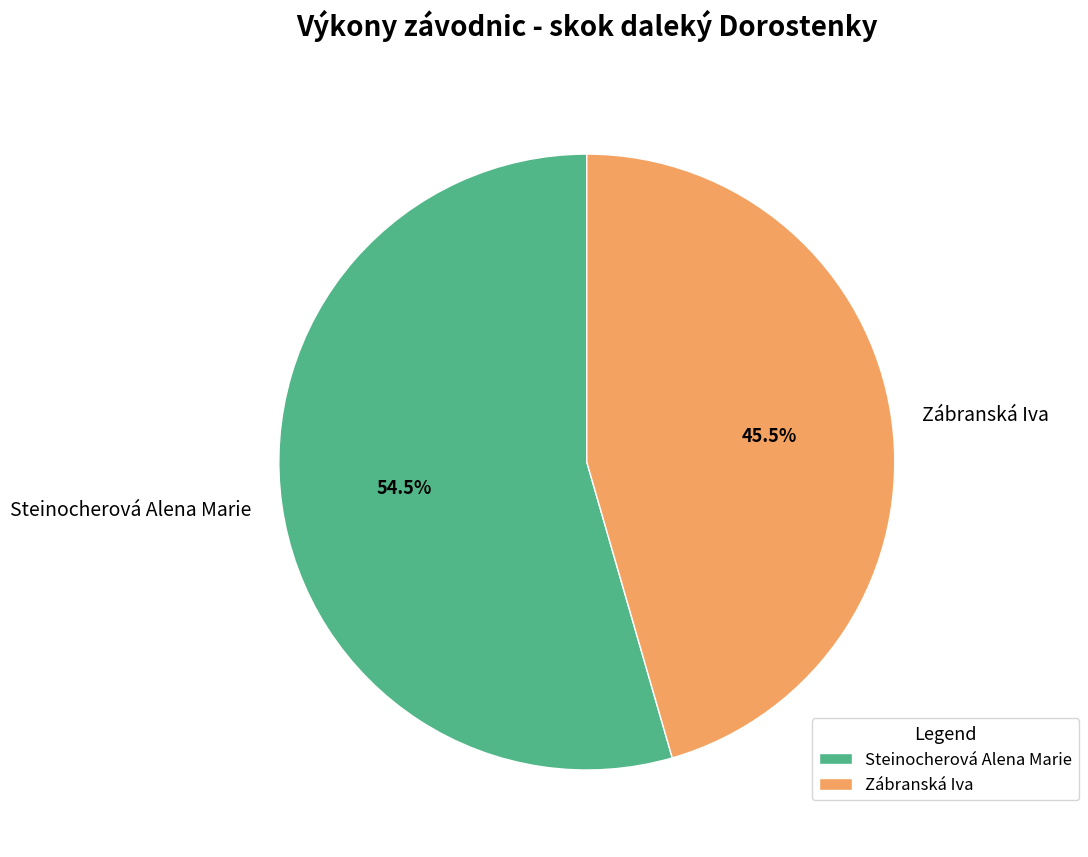

What percentage do Zábranská Iva and Steinocherová Alena Marie together represent?

100.0%